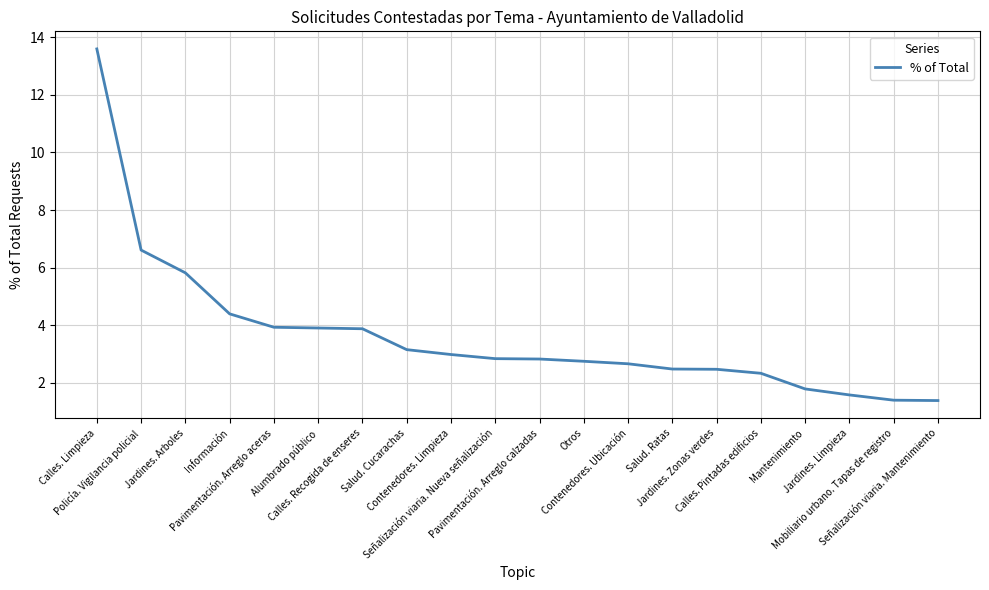

What is the sum of all values?

72.7